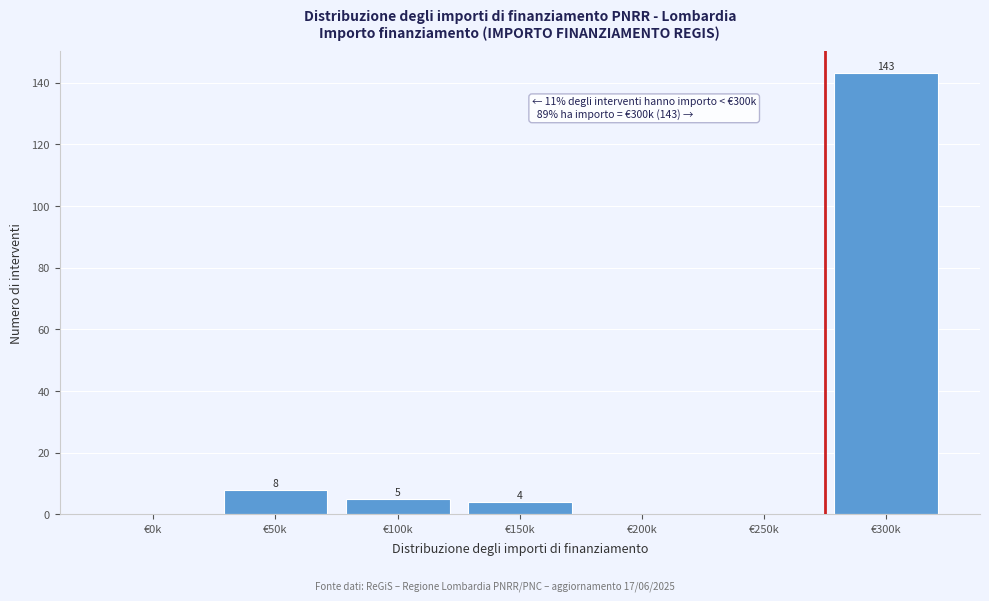

Reading left to right, transcribe all the data shown in this chart.

€0k=0	€50k=8	€100k=5	€150k=4	€200k=0	€250k=0	€300k=143